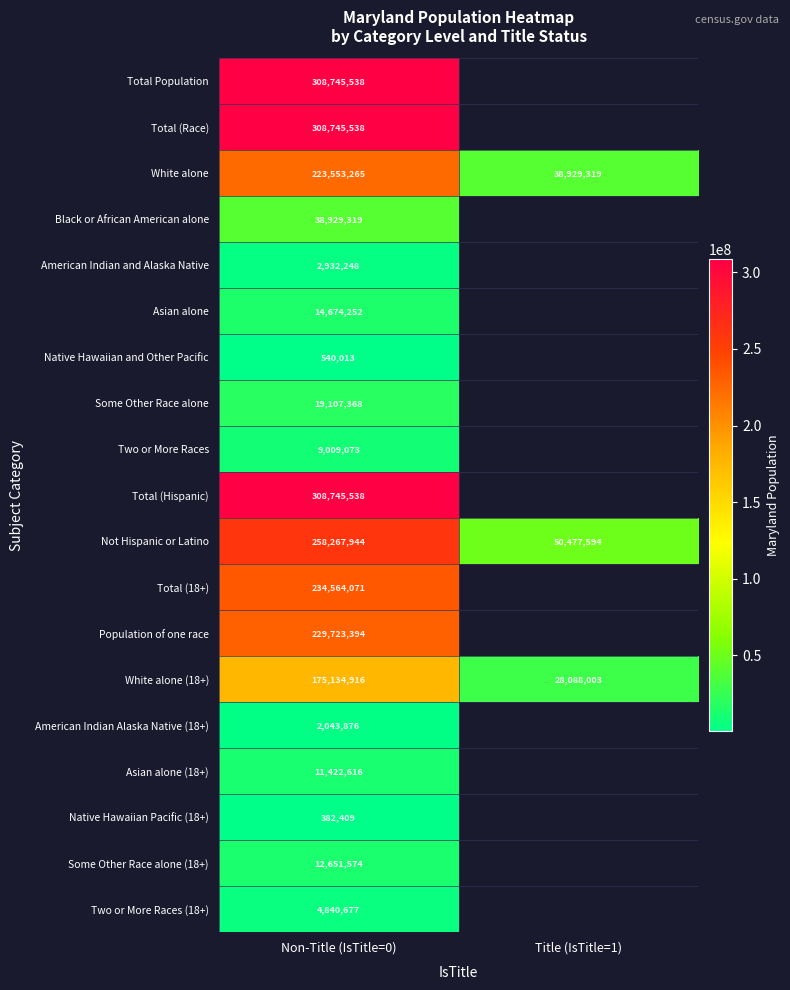

What is the sum of the White alone (18+) values at Non-Title (IsTitle=0) and Title (IsTitle=1)?

203222919